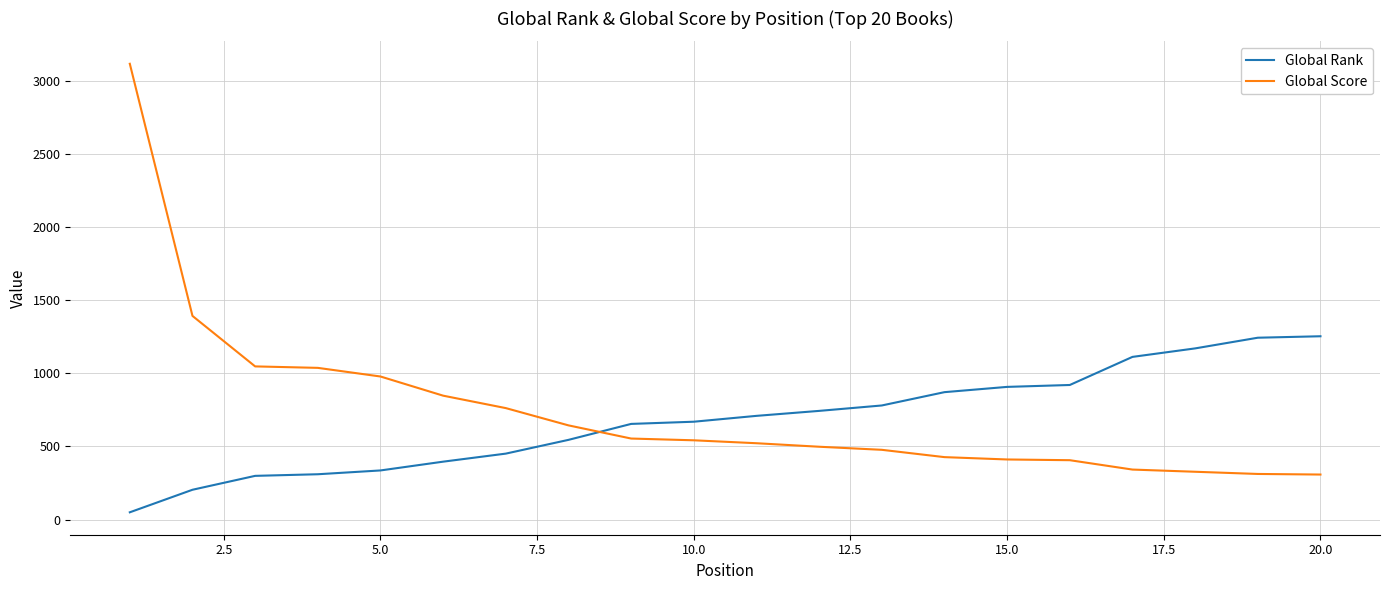

List the series in order of their peak value, highest first.

Global Score, Global Rank